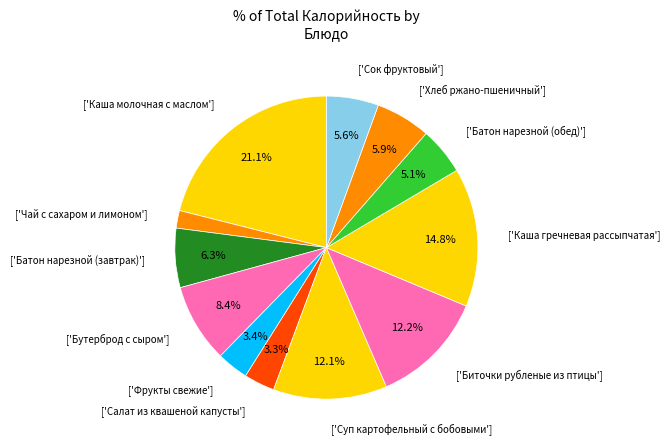

Count the number of slices in the pie.

12